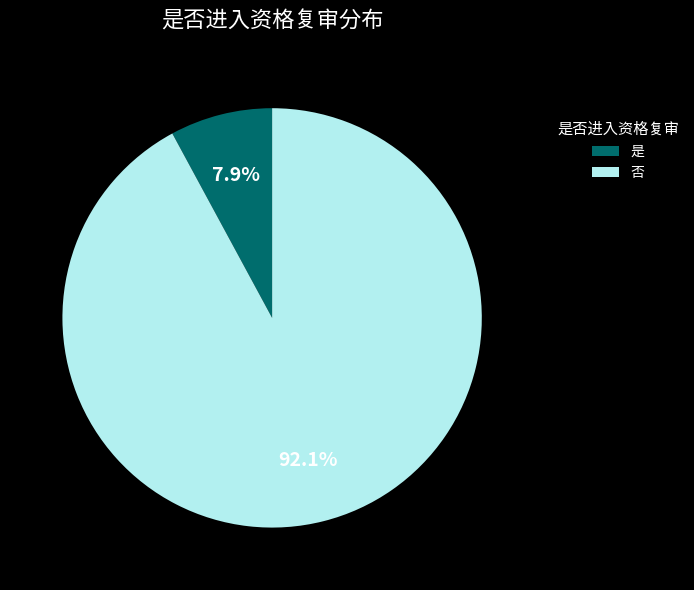

Is there a majority slice in this chart?

Yes